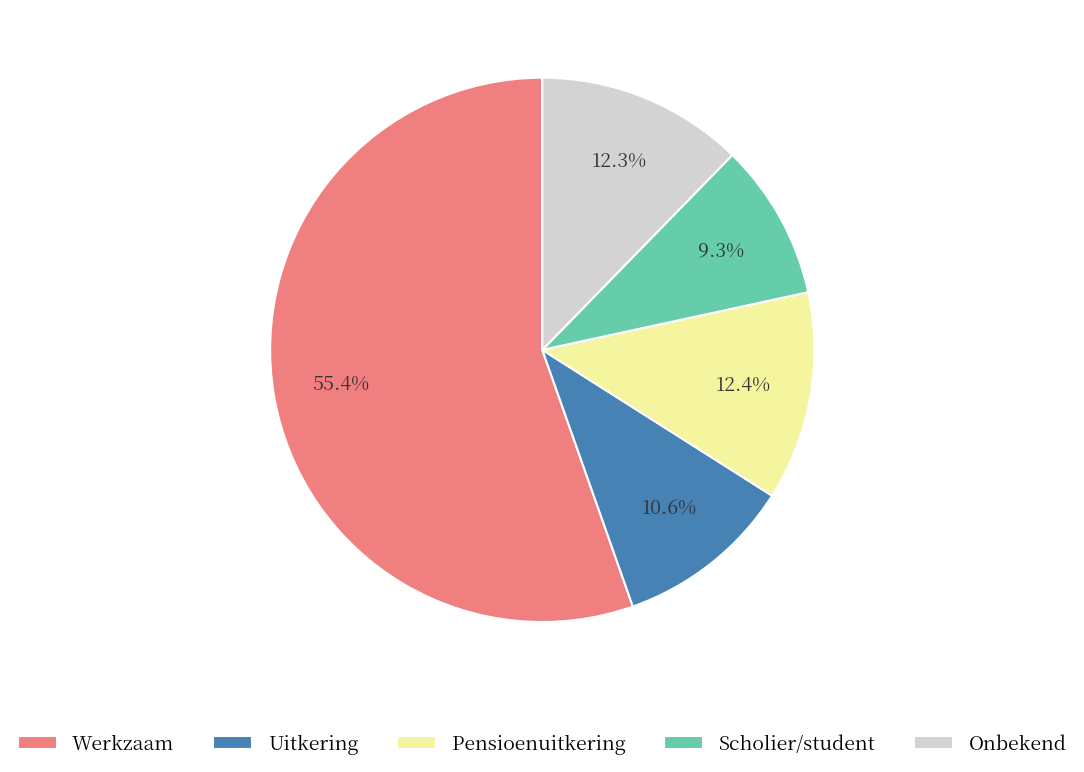

Is it true that Scholier/student is 1% of the pie?

False